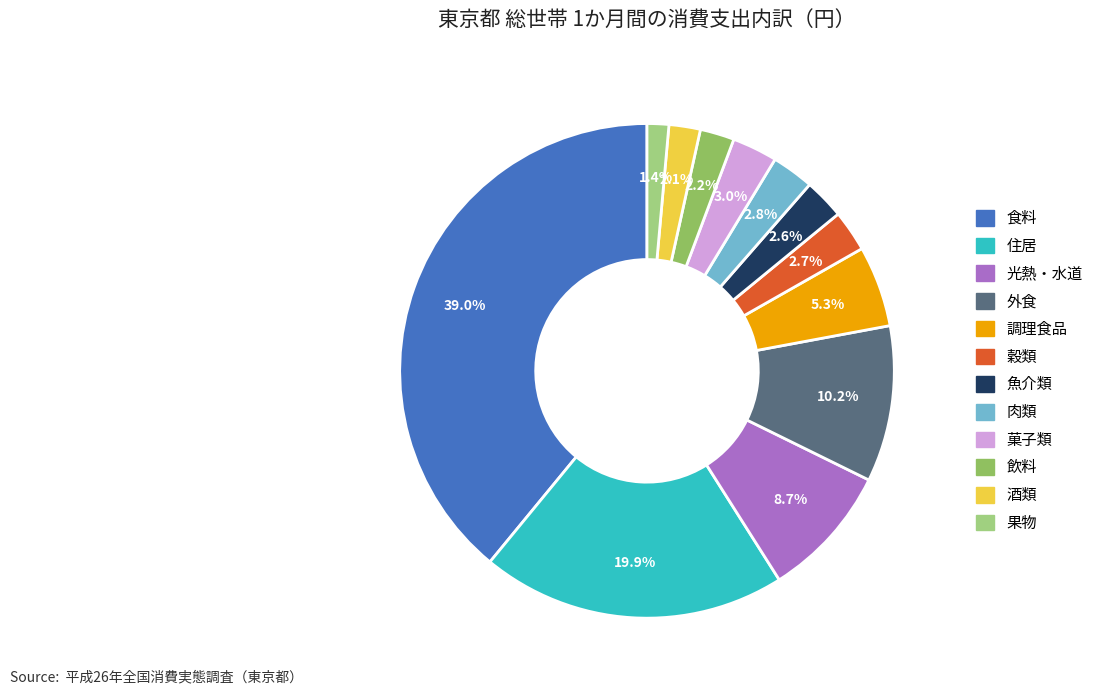

To the nearest percent, what is the difference between the 光熱・水道 and 菓子類 slice percentages?

6%